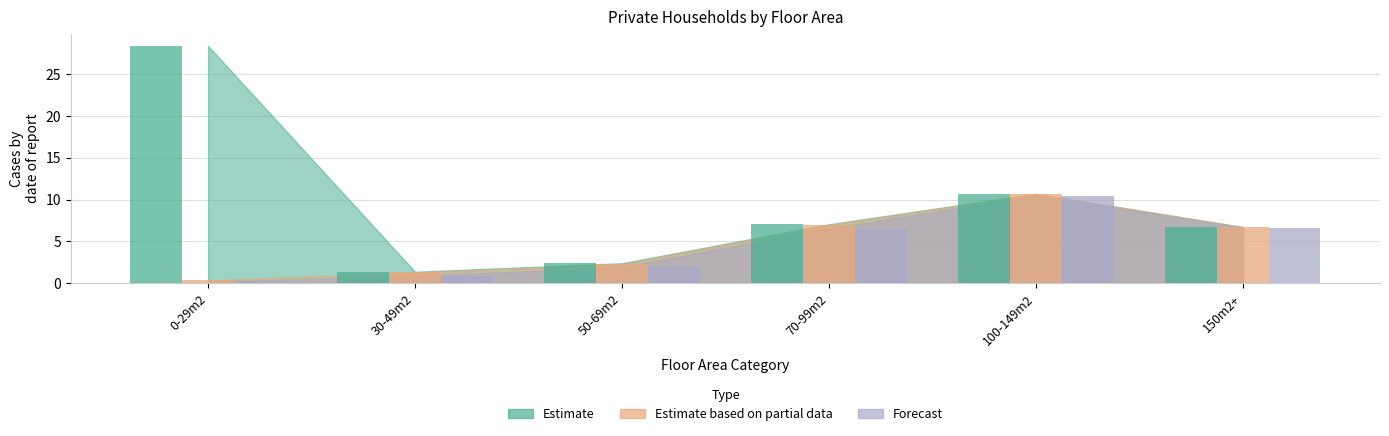

How many bars are there in each group?

3